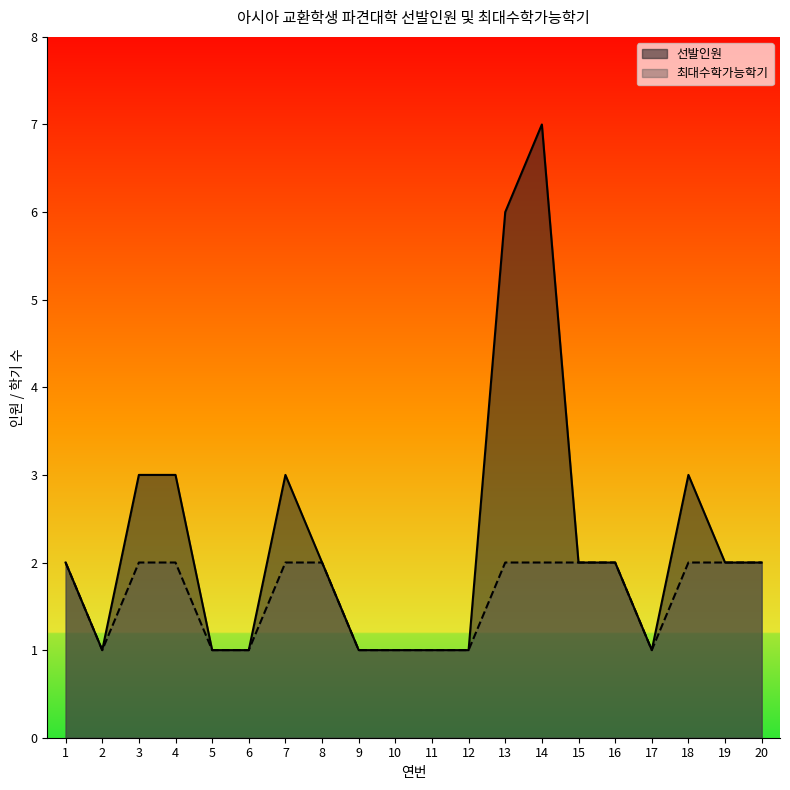

Read the 최대수학가능학기 value at 12.

1